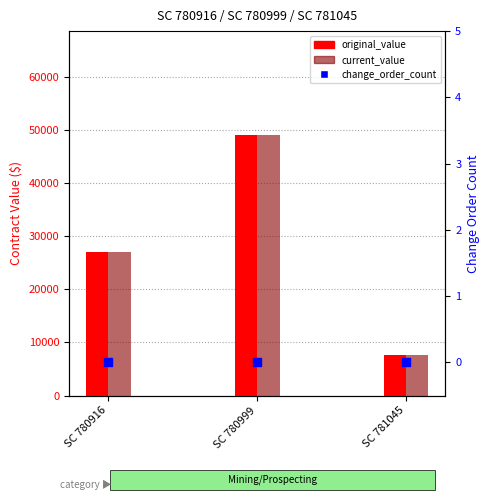

What is the total value across all series at SC 780999?

98016